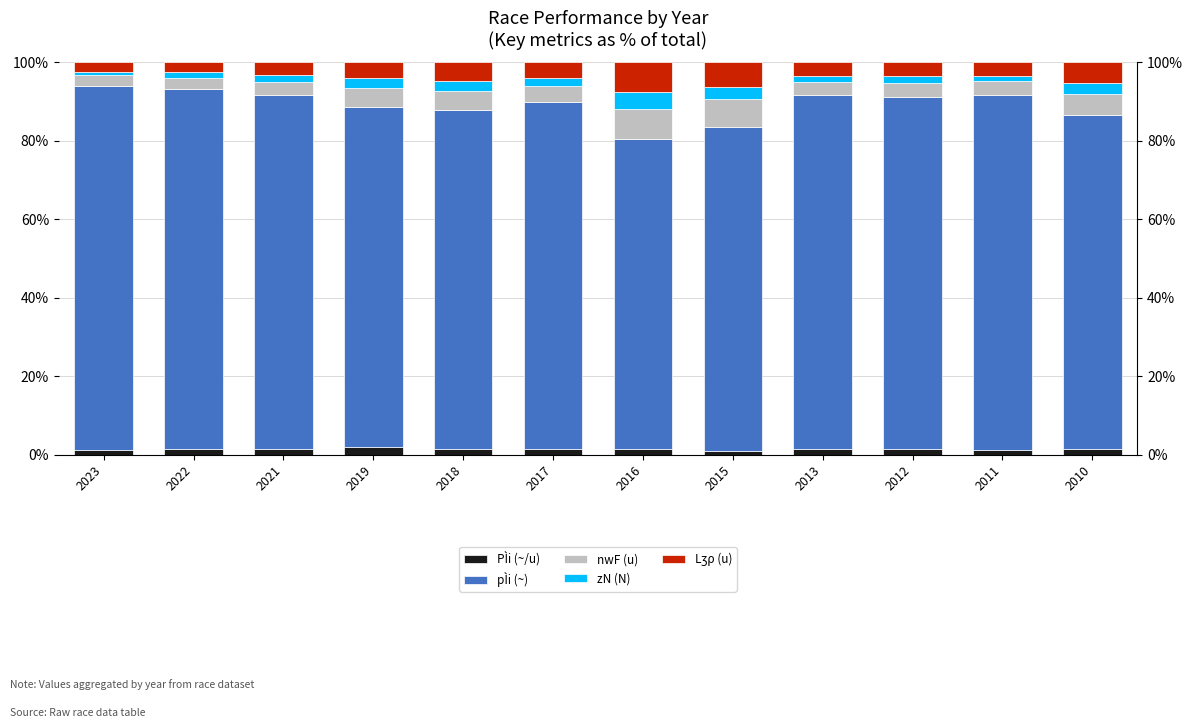

Reading left to right, extract all data points from this chart.

PÌi (~/u): 2023=1.3	2022=1.5	2021=1.4	2019=1.9	2018=1.5	2017=1.5	2016=1.4	2015=1.0	2013=1.4	2012=1.4	2011=1.2	2010=1.4
pÌi (~): 2023=92.7	2022=91.7	2021=90.3	2019=86.6	2018=86.3	2017=88.4	2016=79.1	2015=82.6	2013=90.2	2012=89.7	2011=90.4	2010=85.2
nwF (u): 2023=2.6	2022=2.8	2021=3.4	2019=4.8	2018=4.9	2017=4.1	2016=7.5	2015=7.0	2013=3.5	2012=3.7	2011=3.6	2010=5.4
zN (N): 2023=0.9	2022=1.4	2021=1.7	2019=2.6	2018=2.7	2017=2.0	2016=4.4	2015=3.0	2013=1.4	2012=1.7	2011=1.2	2010=2.6
Lʒρ (u): 2023=2.4	2022=2.5	2021=3.3	2019=4.1	2018=4.6	2017=4.1	2016=7.5	2015=6.4	2013=3.5	2012=3.5	2011=3.6	2010=5.4